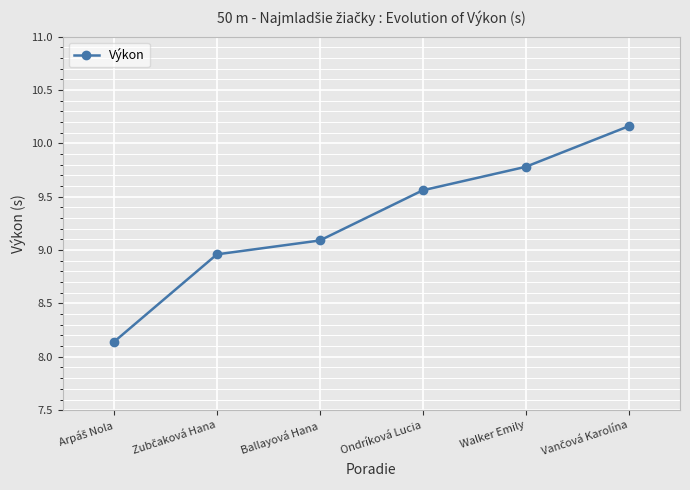

What is the value of the 5th point from the left?

9.8